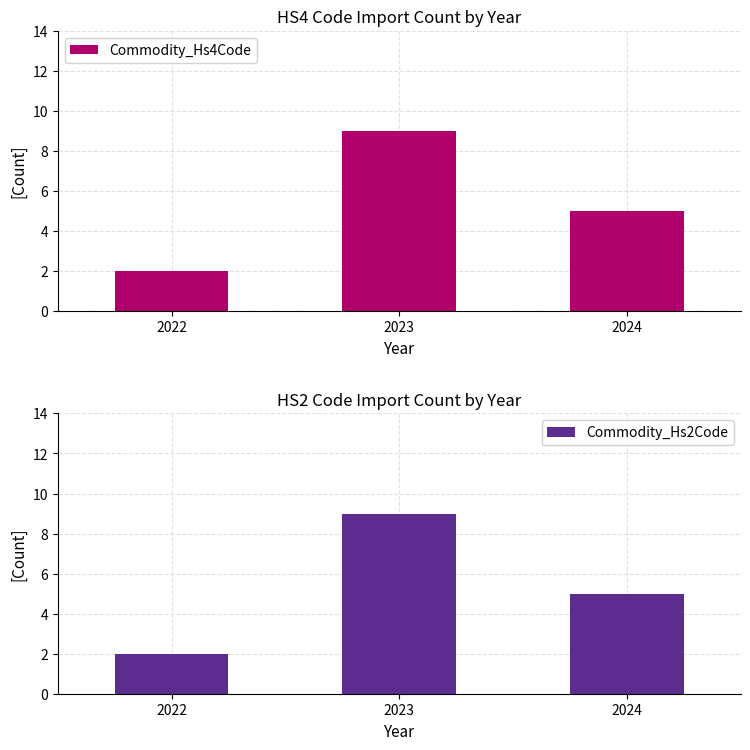

Count the Commodity_Hs4Code values in the range 2 to 9.

3